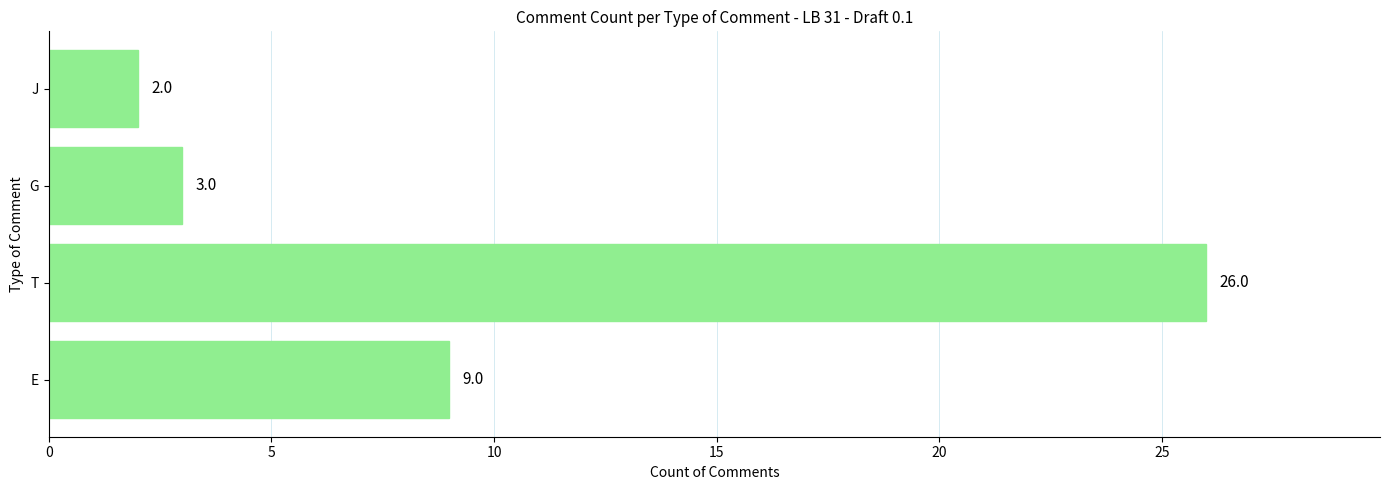

What is the average value?

10